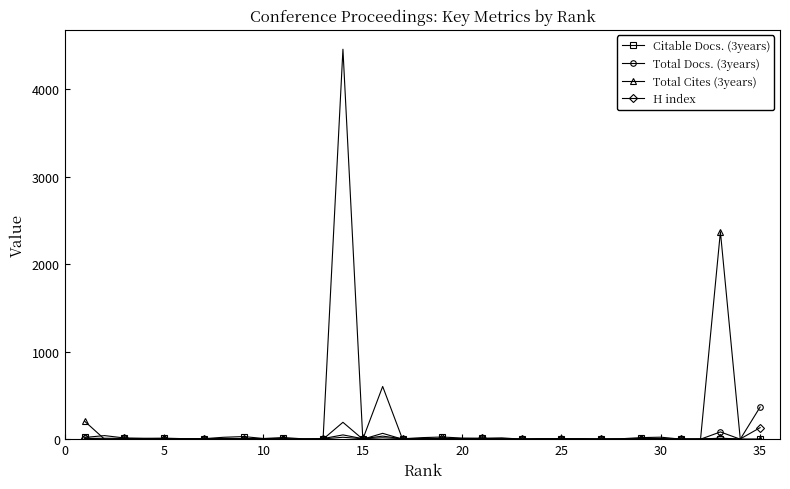

Which series has the largest total across all categories?

Total Cites (3years)